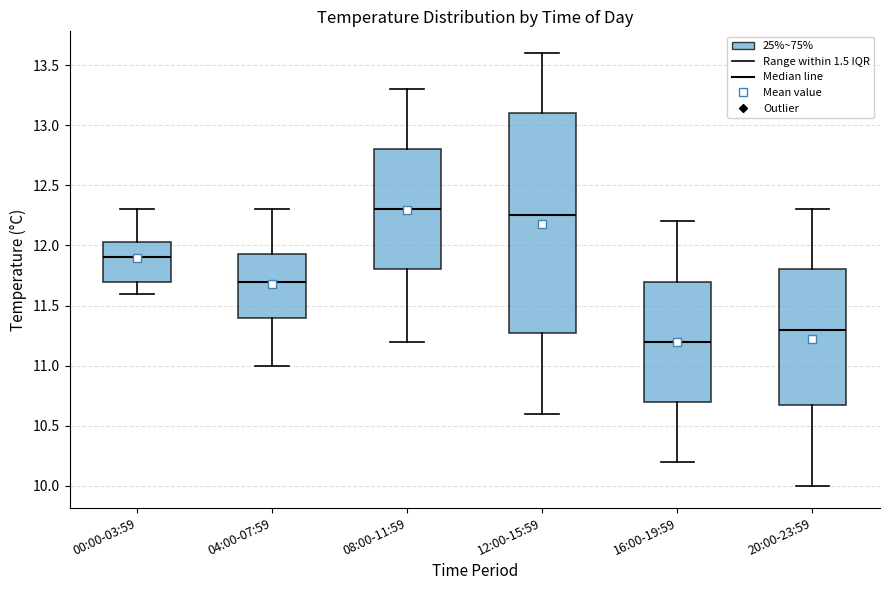

Reading left to right, transcribe this box plot: for each box, give where its median line is, the range the box spans, and where its two whiskers end, as read against the y-axis. The values are not printed on the chart, so give them approximately, as read against the axis.

00:00-03:59: median 11.90, box 11.70 to 12.05, whiskers 11.60 to 12.30
04:00-07:59: median 11.70, box 11.40 to 11.95, whiskers 11.00 to 12.30
08:00-11:59: median 12.30, box 11.80 to 12.80, whiskers 11.20 to 13.30
12:00-15:59: median 12.25, box 11.30 to 13.10, whiskers 10.60 to 13.60
16:00-19:59: median 11.20, box 10.70 to 11.70, whiskers 10.20 to 12.20
20:00-23:59: median 11.30, box 10.70 to 11.80, whiskers 10.00 to 12.30